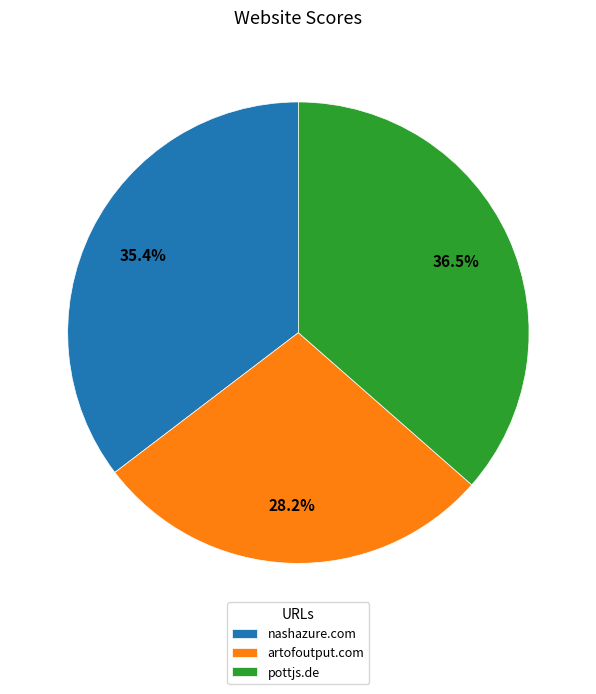

Combined, what portion of the pie is nashazure.com and artofoutput.com?

63.5%